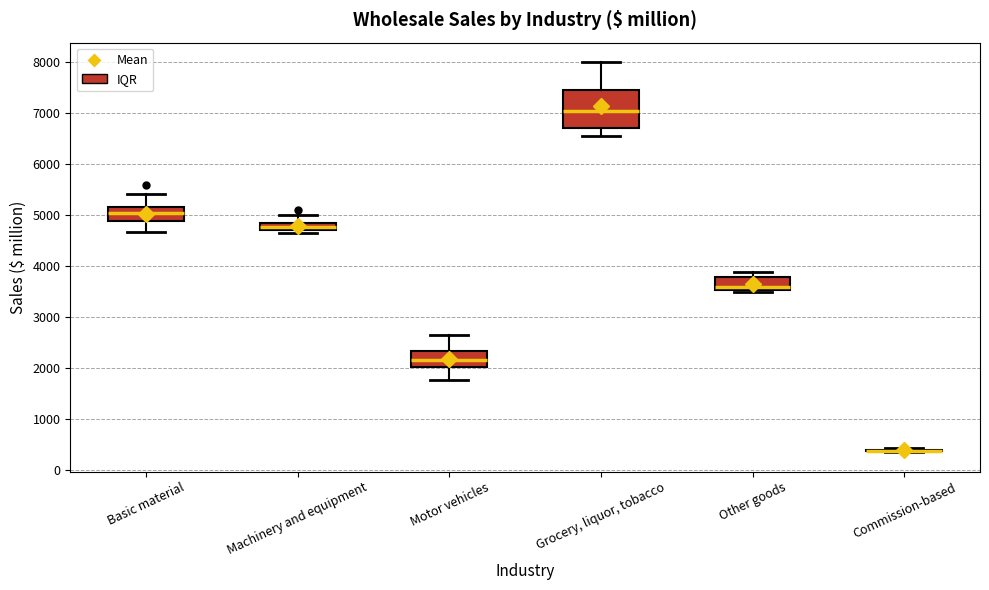

Where does the upper whisker of the box for Machinery and equipment end on the y-axis? The values are not printed on the chart, so give them approximately, as read against the axis.

5000